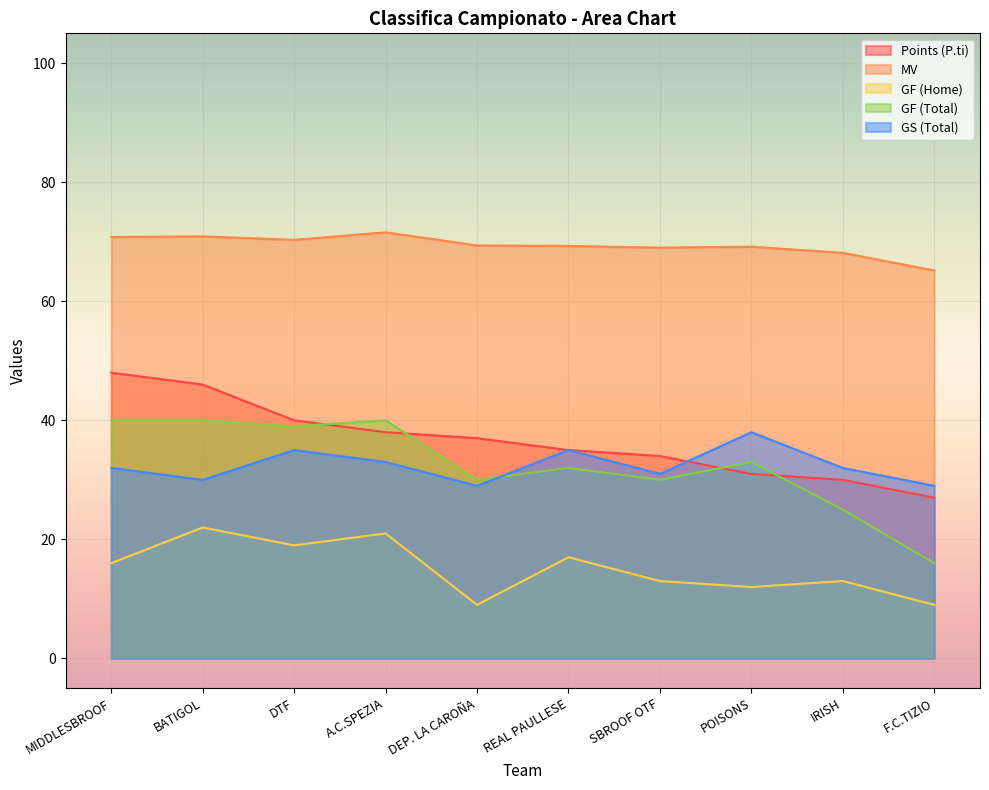

True or false: Points (P.ti) has more than 0 points higher than both neighbors.

False